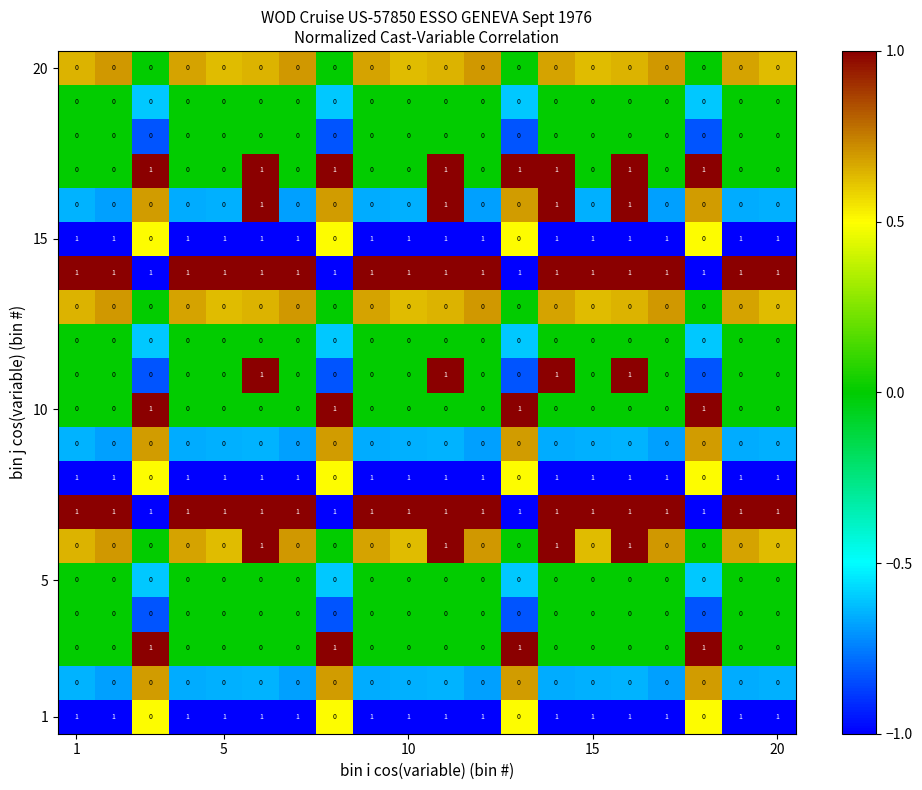

At how many categories does at least one series exceed 0?

20